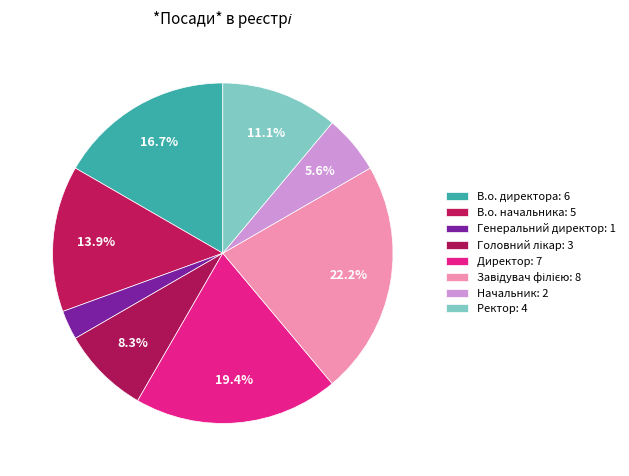

How many slices are in this pie chart?

8